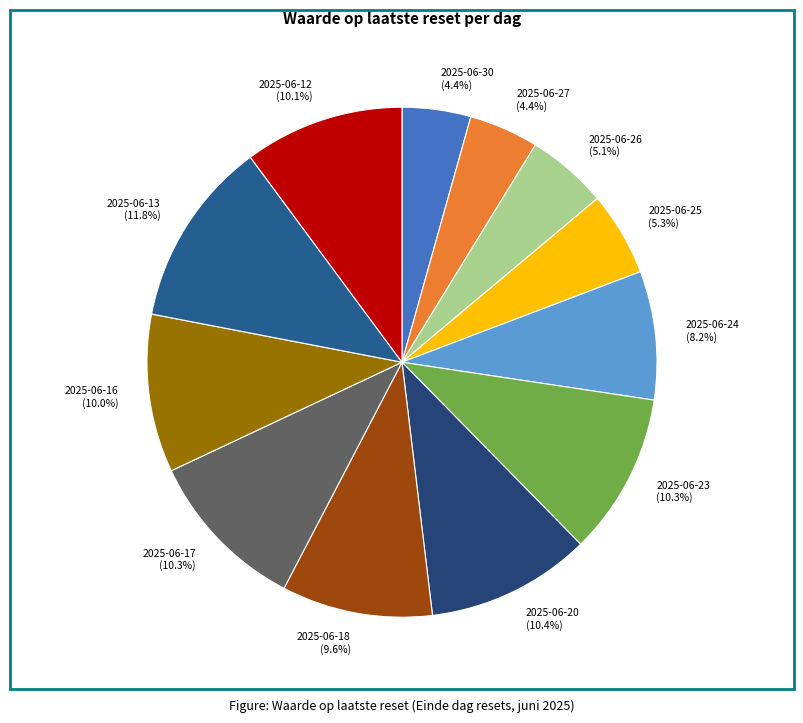

To the nearest percent, what is the average slice percentage?

8%